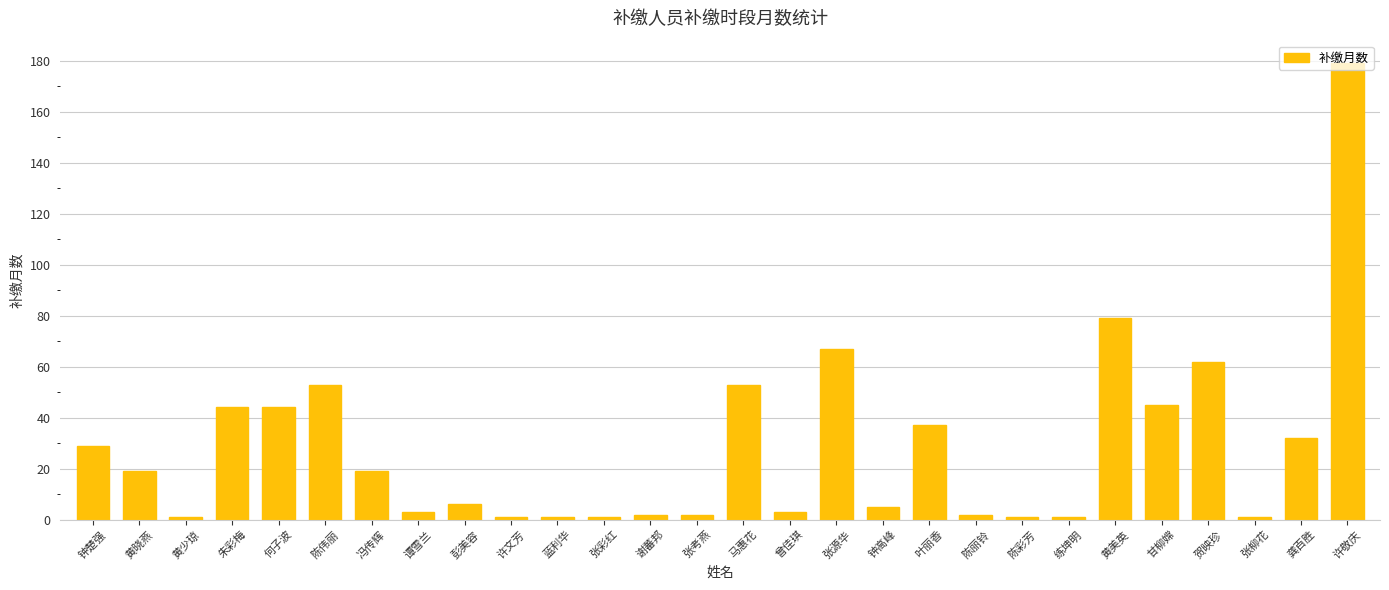

What is the change in value from 谭雪兰 to 张彩红?

-2